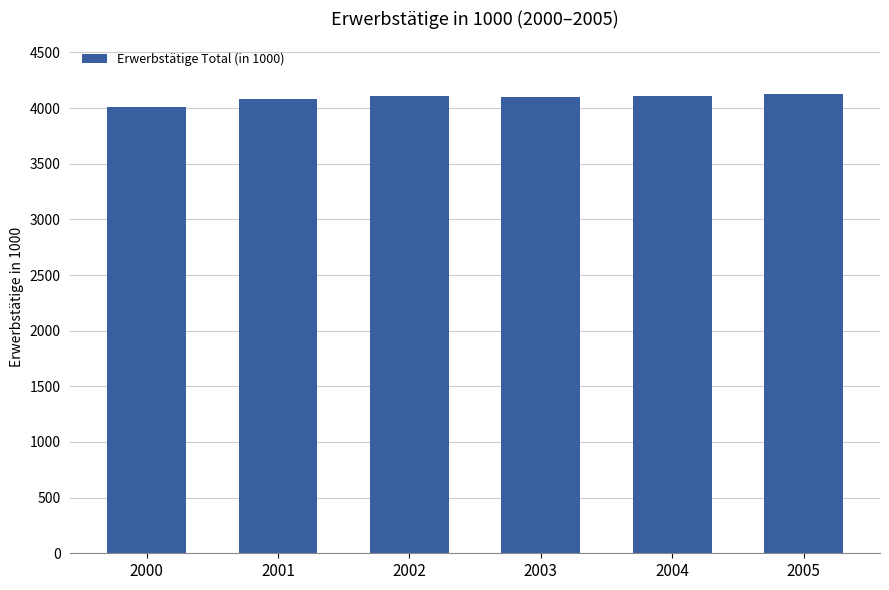

What is the sum of all values?

24537.8